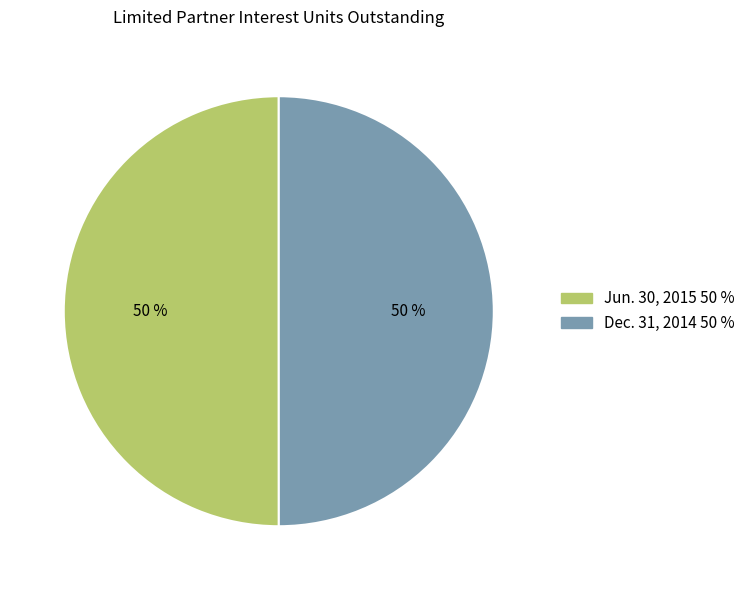

What percentage is the Jun. 30, 2015 slice, to the nearest percent?

50%